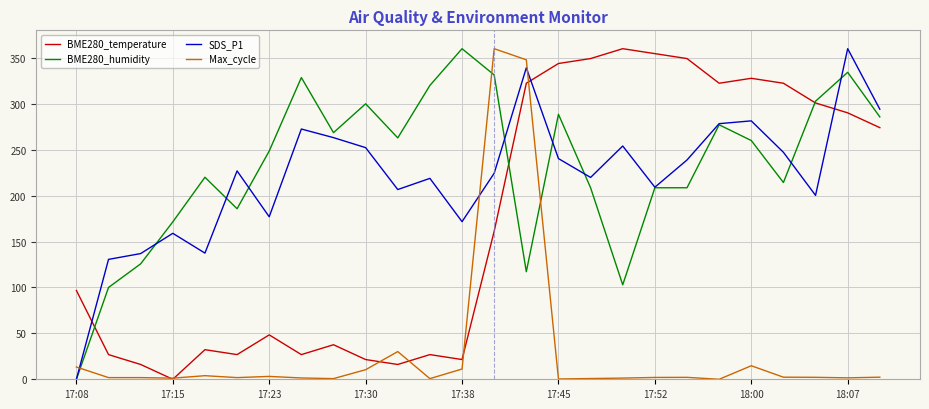

How many times do SDS_P1 and BME280_temperature cross each other?

3